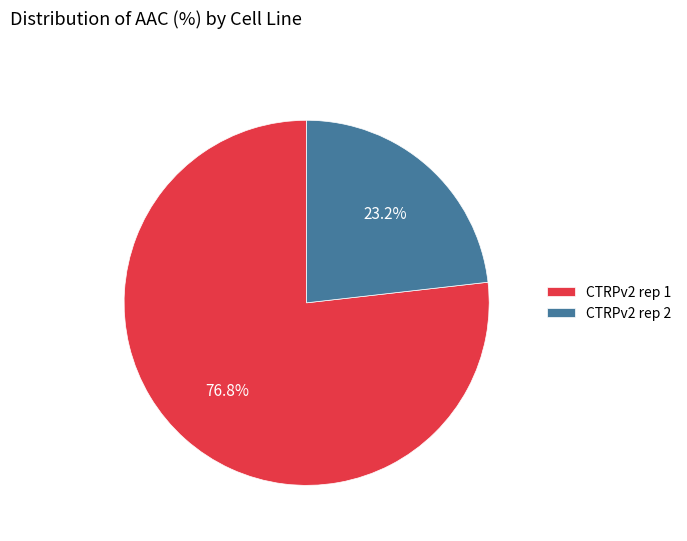

What is the majority slice?

CTRPv2 rep 1